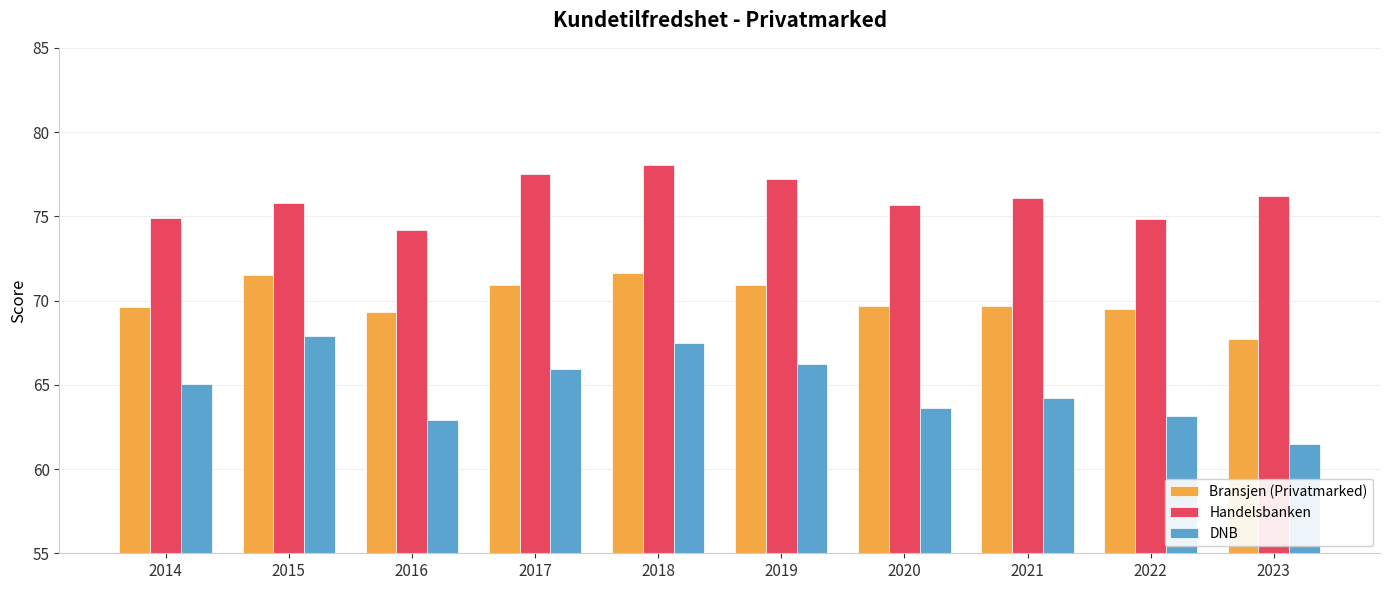

Rank the series by their maximum value, from highest to lowest.

Handelsbanken, Bransjen (Privatmarked), DNB